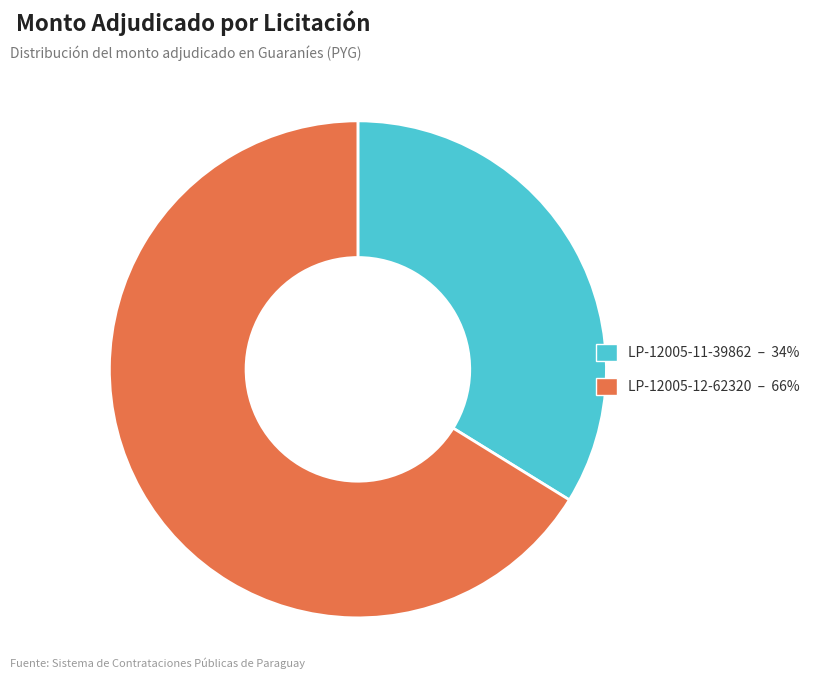

Is there any slice that represents more than half of the pie?

Yes